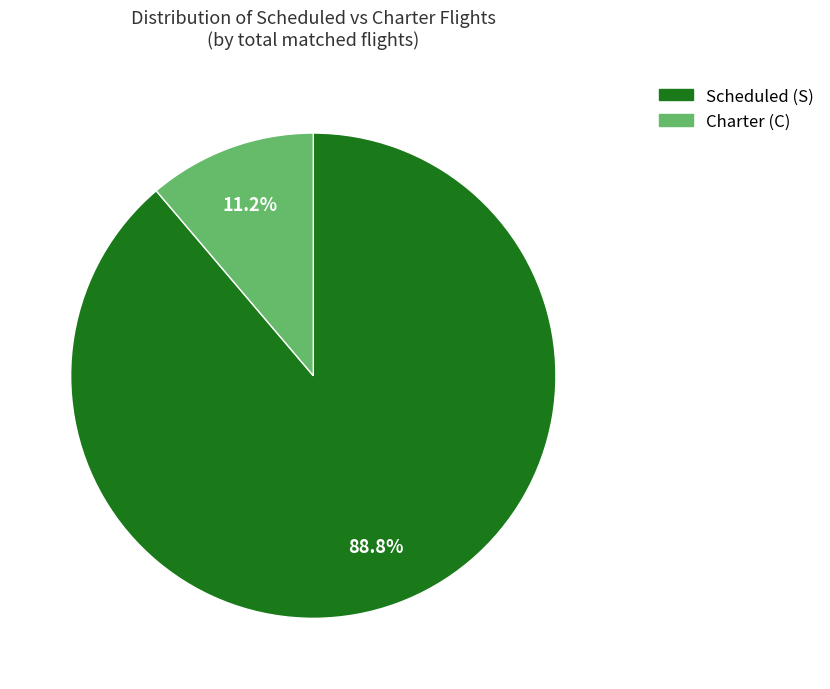

Approximately how many times larger is the value at Scheduled (S) compared to Charter (C)?

7.9